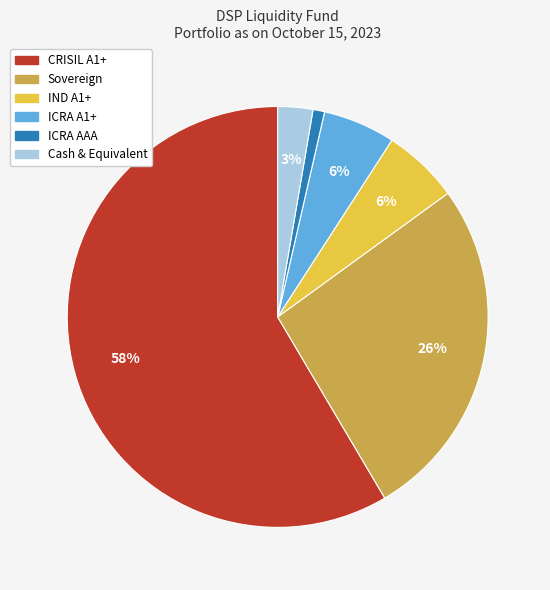

What is the largest slice in the pie chart?

CRISIL A1+